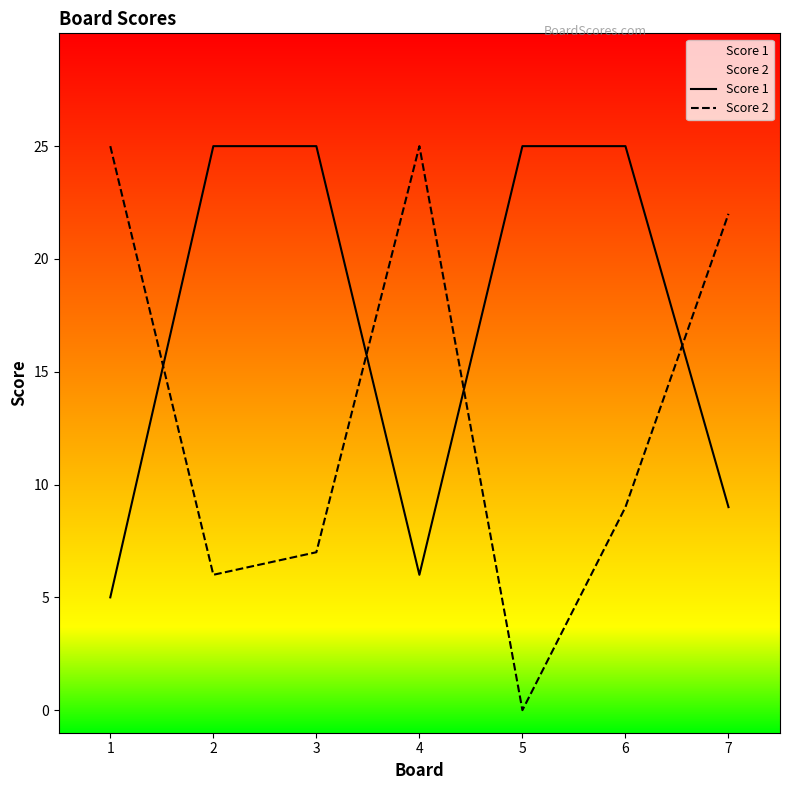

Reading left to right, list all the values displayed in this chart.

Score 1: 5	25	25	6	25	25	9
Score 2: 25	6	7	25	0	9	22